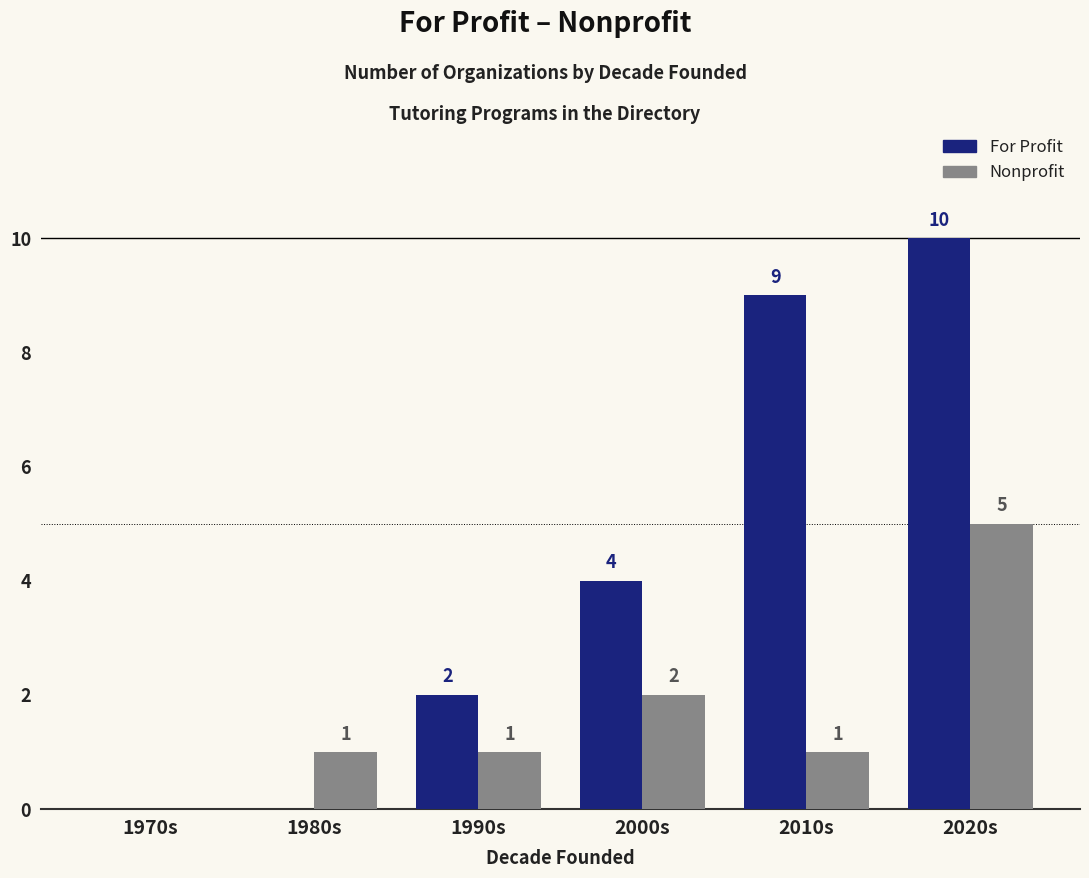

How many series are shown in this chart?

2